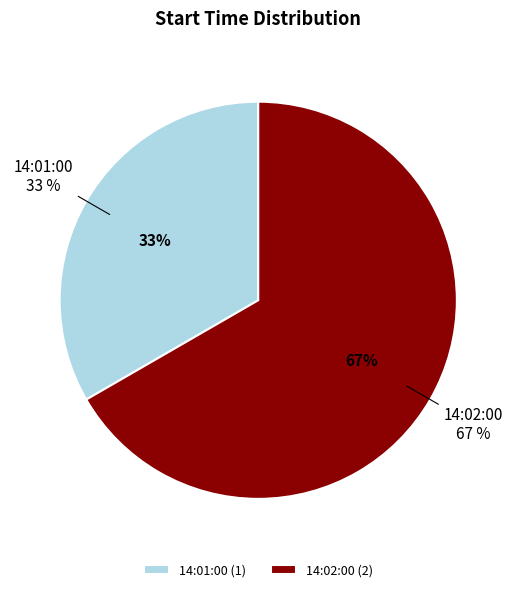

The 14:02:00 slice represents 56% of the pie. True or false?

False